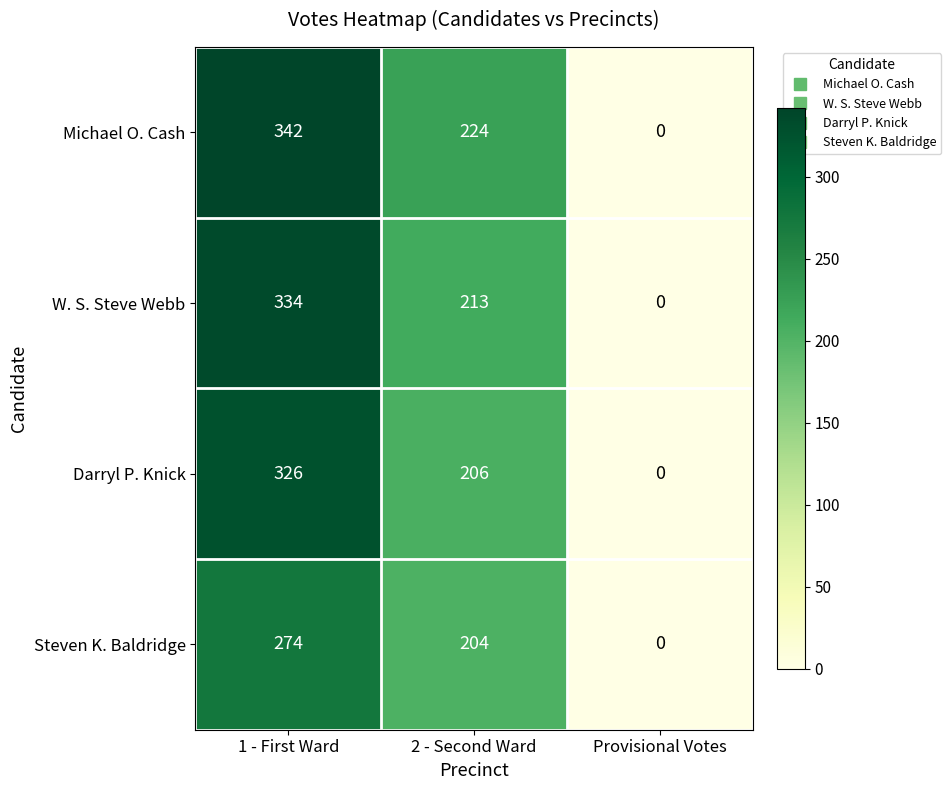

Reading right to left, what are all the values shown in this chart?

Michael O. Cash: 0	224	342
W. S. Steve Webb: 0	213	334
Darryl P. Knick: 0	206	326
Steven K. Baldridge: 0	204	274